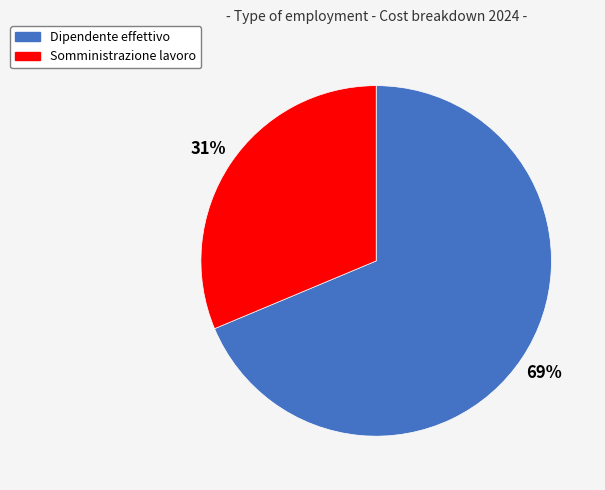

What percentage is the Somministrazione lavoro slice, to the nearest percent?

31%